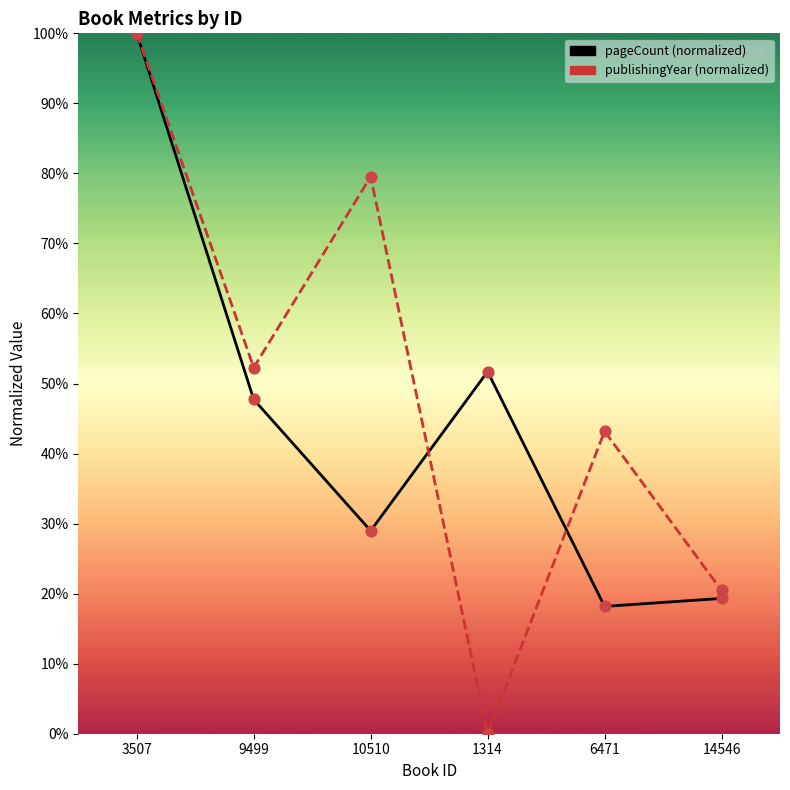

At which category is the sum across all series the highest?

3507